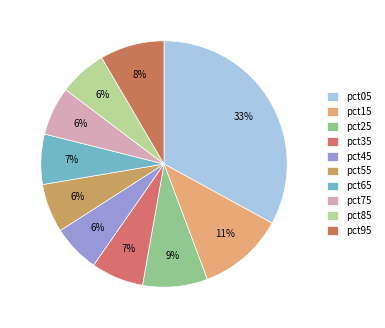

To the nearest percent, what portion does pct65 represent?

7%